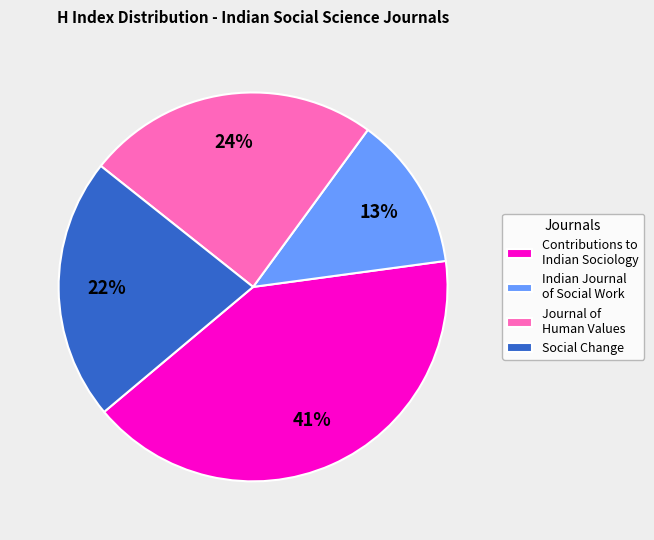

To the nearest percent, what percentage of the pie is Contributions to Indian Sociology?

41%